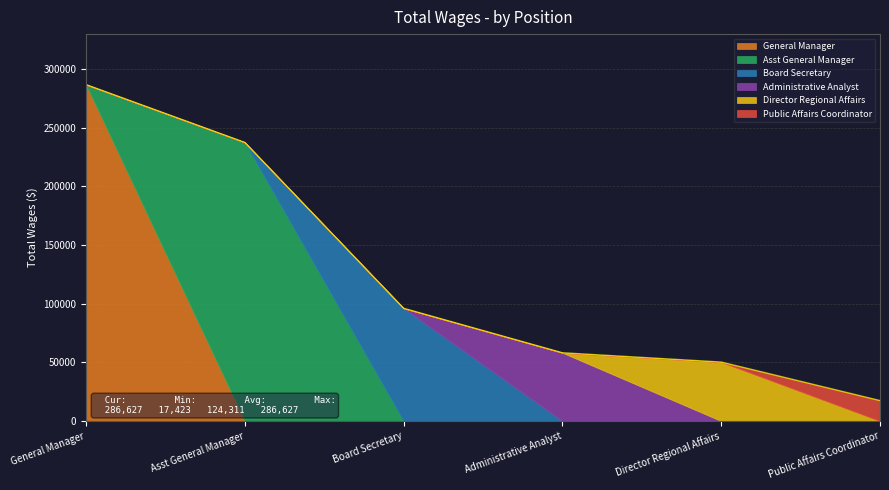

List the labels in order of value, smallest first.

Public Affairs Coordinator, Director Regional Affairs, Administrative Analyst, Board Secretary, Asst General Manager, General Manager